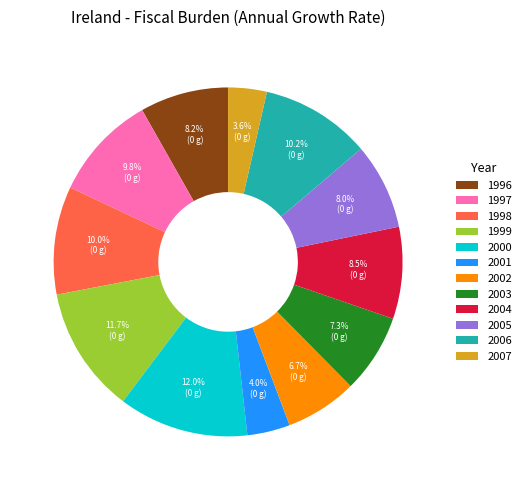

Combined, what portion of the pie is 2002 and 1997?

16.5%